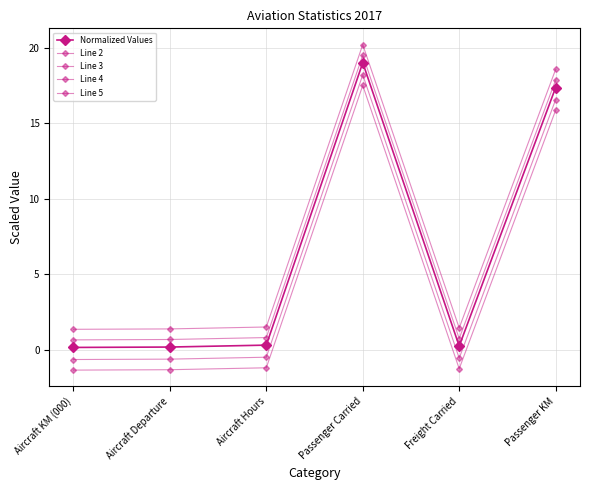

True or false: Line 2 has a value of -1.3 at Aircraft KM (000).

True